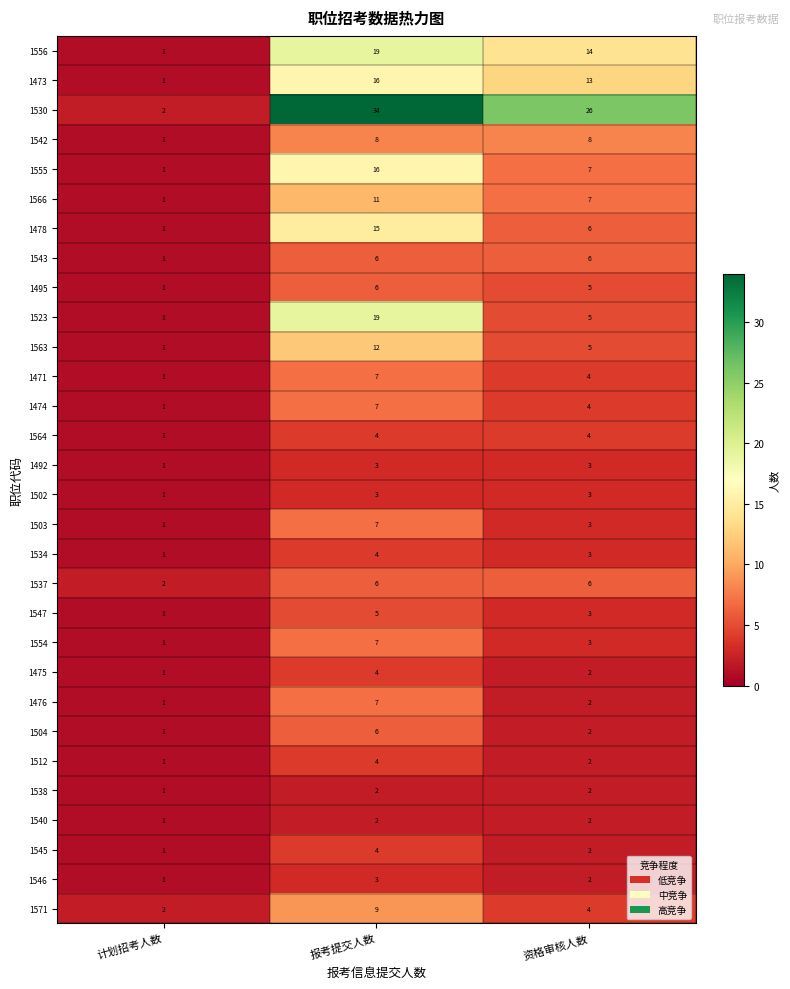

Rank the categories by 1566 value from highest to lowest.

报考提交人数, 资格审核人数, 计划招考人数